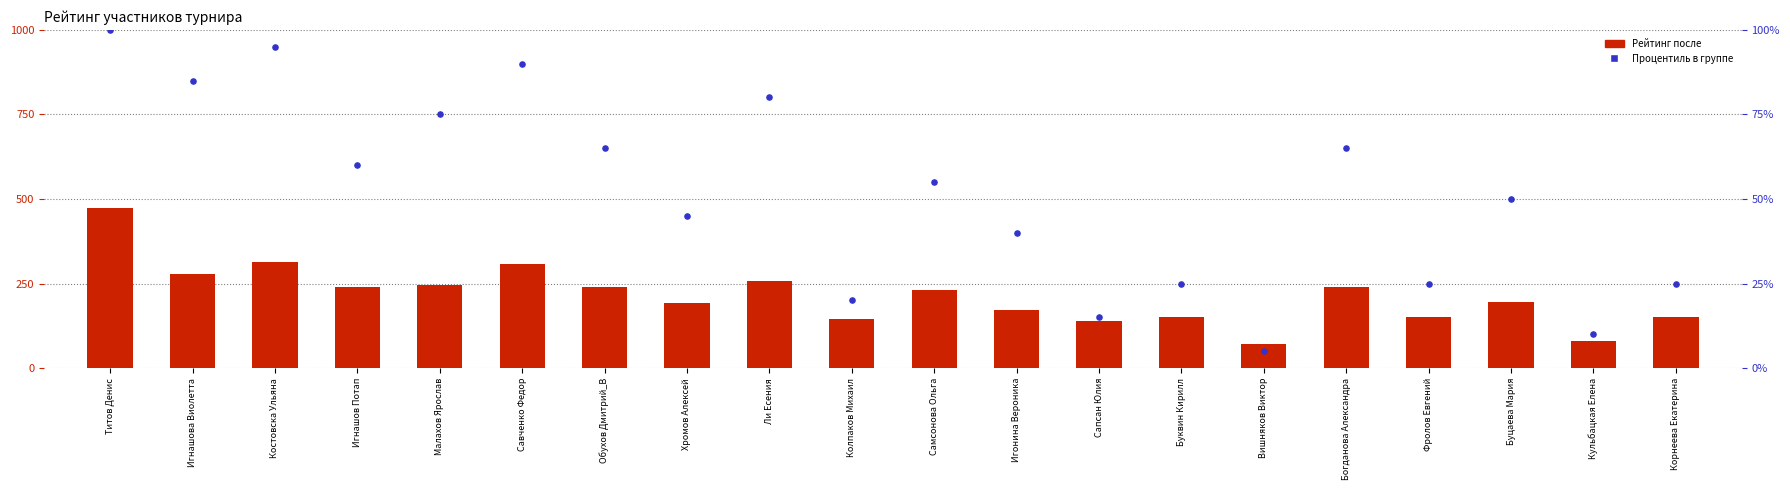

Which series contains the highest Y value?

Рейтинг после